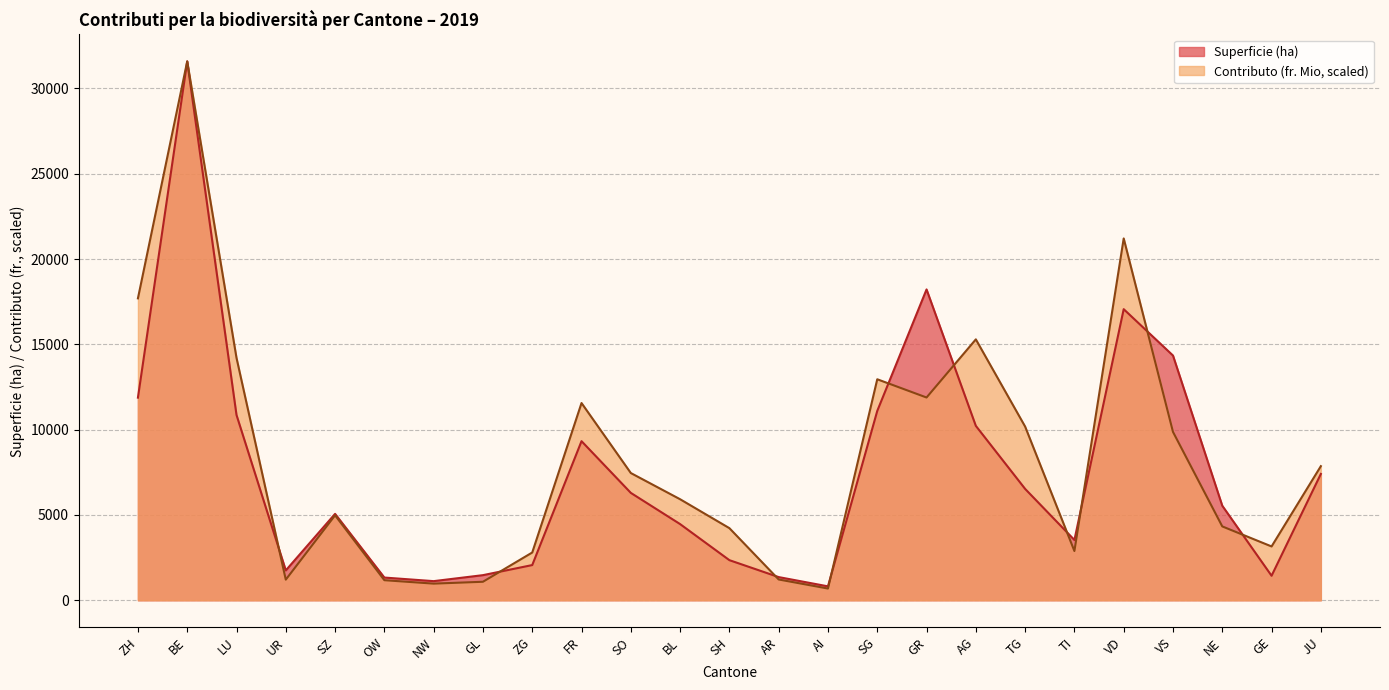

What is the difference between the second highest and second lowest values in the Superficie (ha) series?

17097.3